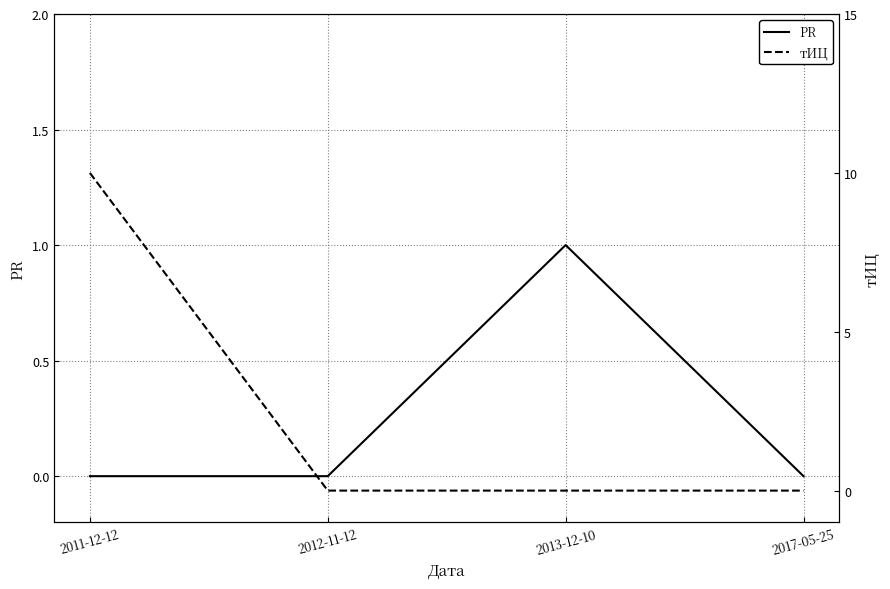

What is the label of the 1st point from the left?

2011-12-12